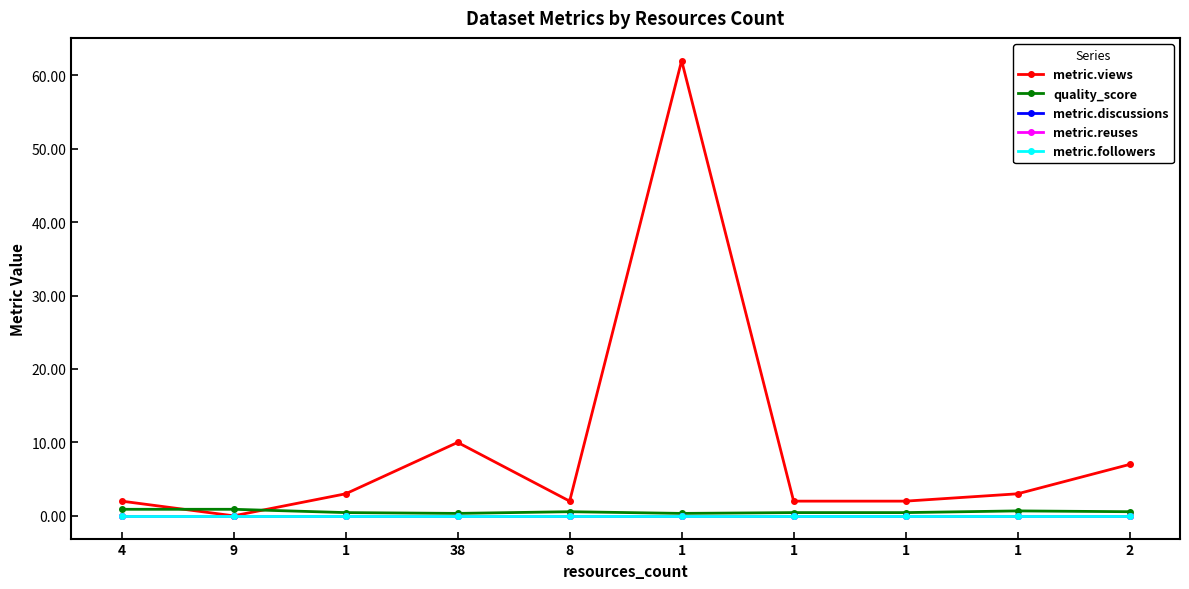

Does the chart have visible grid lines?

No